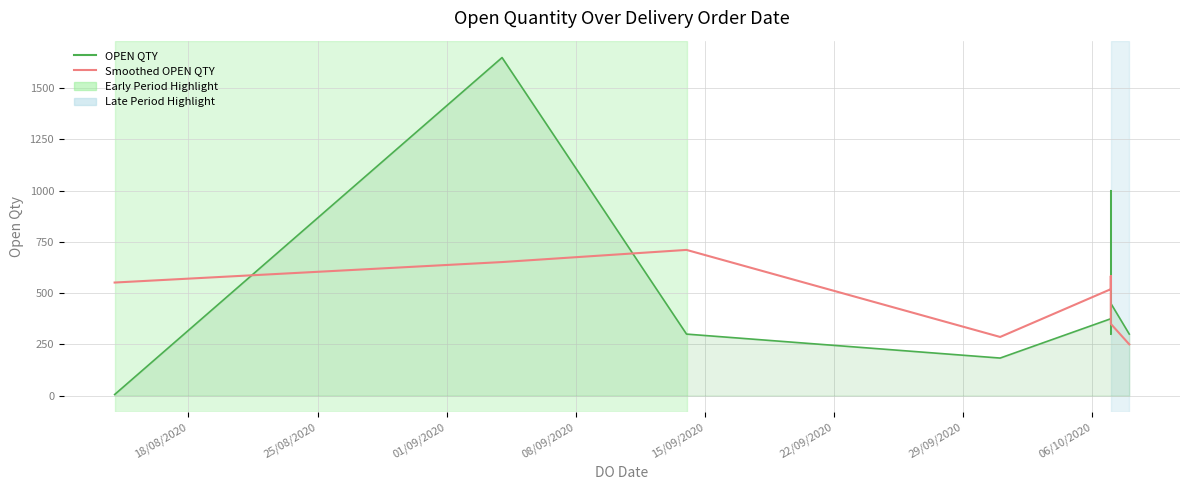

The value of OPEN QTY at 25/08/2020 is 810.2. True or false?

False